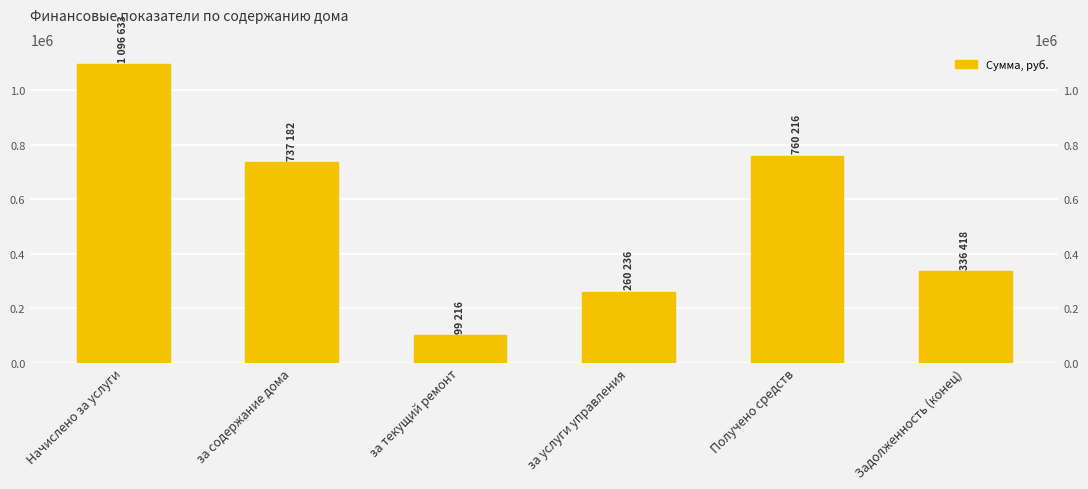

At which label is the value closest to 597924?

за содержание дома